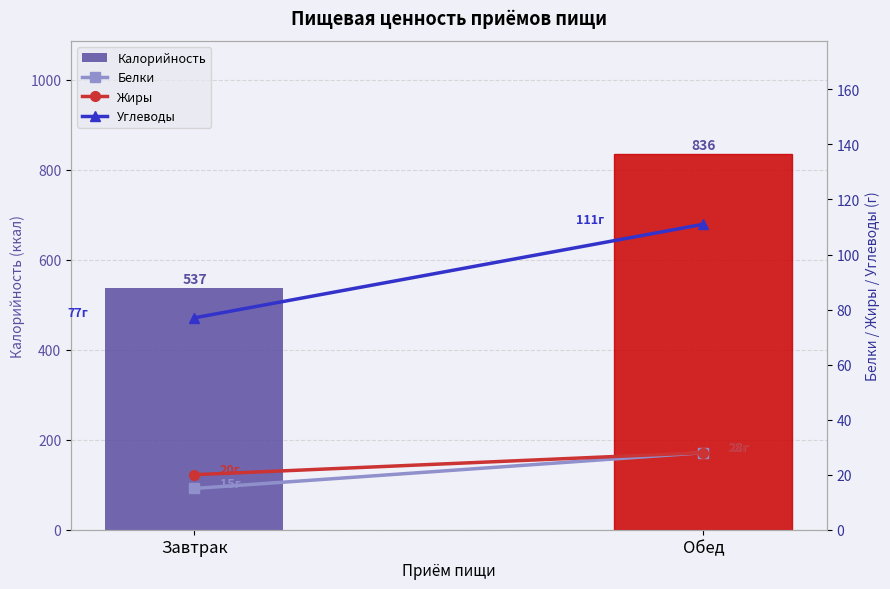

List the labels in order of Жиры value, smallest first.

Завтрак, Обед